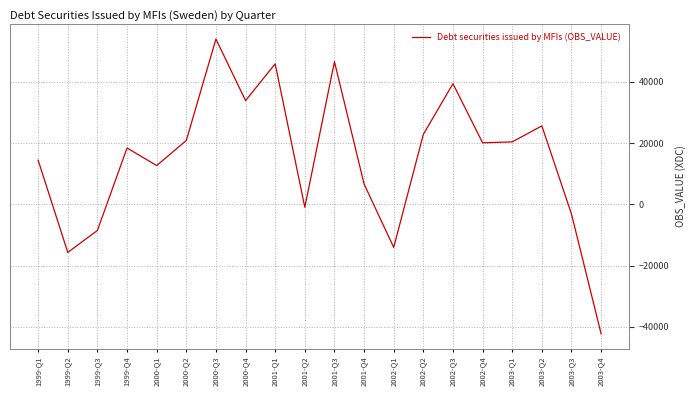

Where is the first local minimum?

1999-Q2